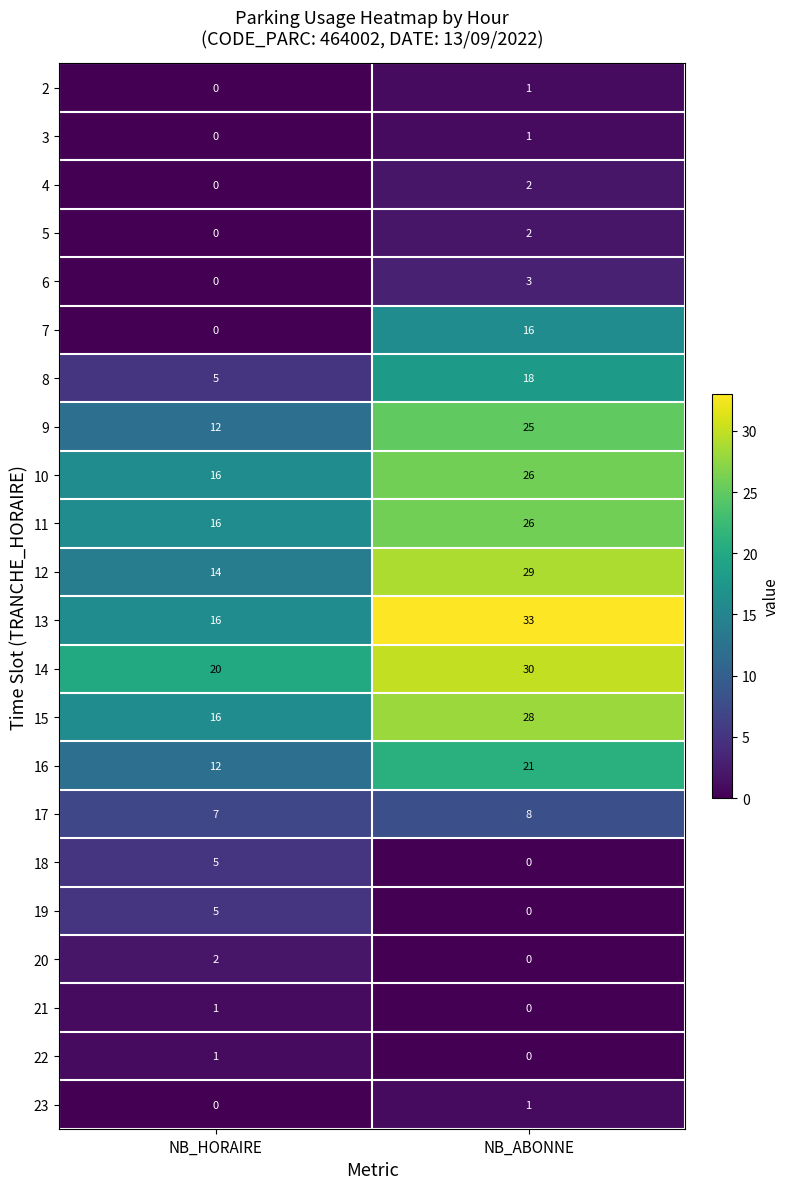

What is the maximum value shown in the chart?

33